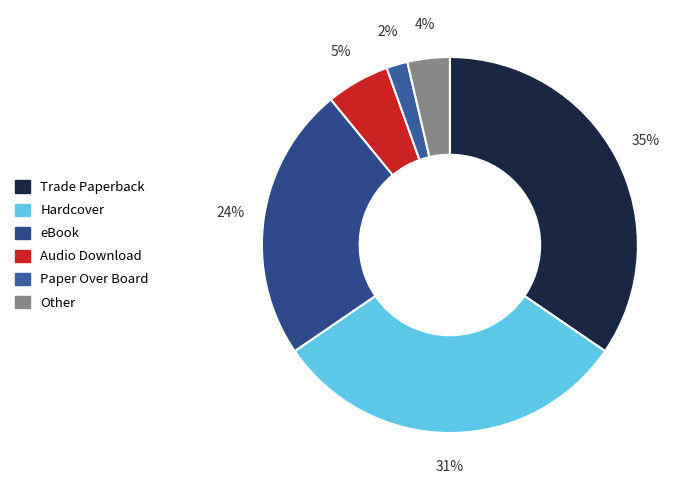

How many slices are in this pie chart?

6